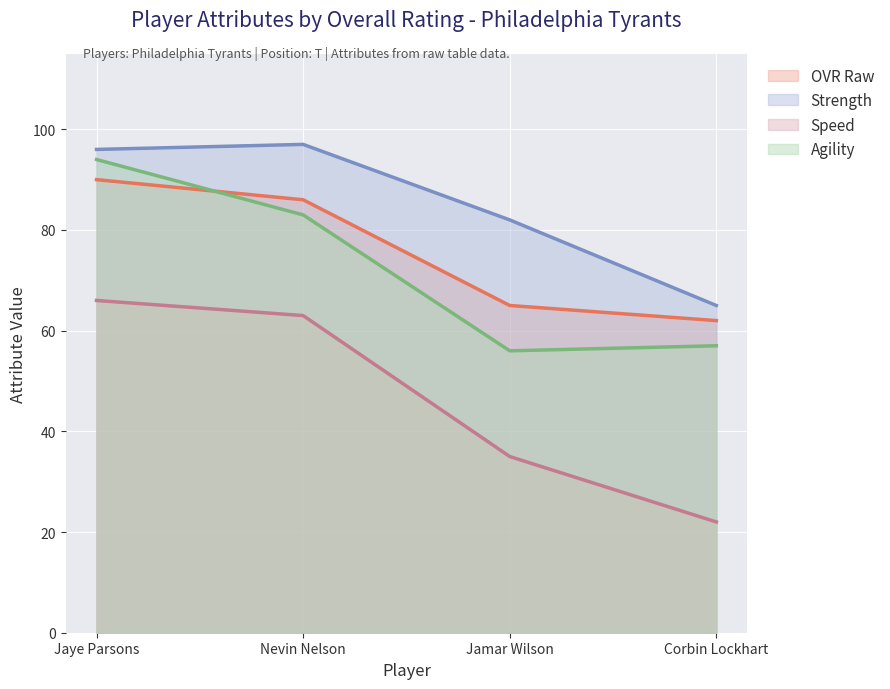

Reading right to left, list all the values displayed in this chart.

ovr_raw: Corbin Lockhart=62	Jamar Wilson=65	Nevin Nelson=86	Jaye Parsons=90
strength: Corbin Lockhart=65	Jamar Wilson=82	Nevin Nelson=97	Jaye Parsons=96
speed: Corbin Lockhart=22	Jamar Wilson=35	Nevin Nelson=63	Jaye Parsons=66
agility: Corbin Lockhart=57	Jamar Wilson=56	Nevin Nelson=83	Jaye Parsons=94